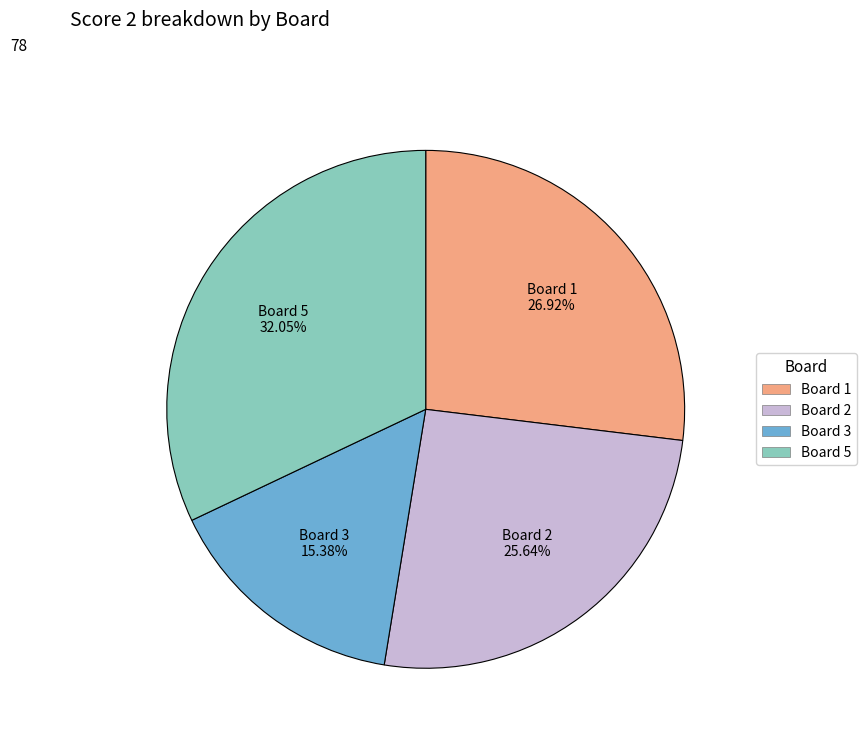

Is there any slice that represents more than half of the pie?

No